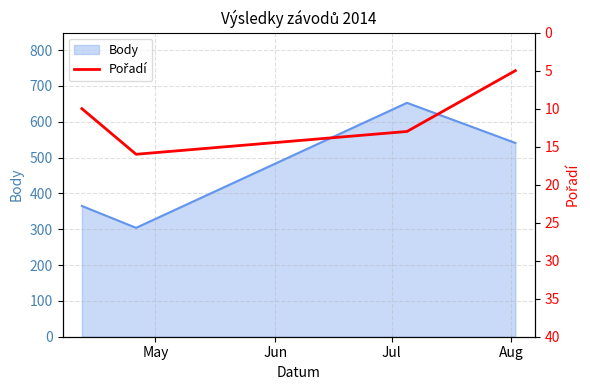

How many interior local valleys does the Body series have?

1